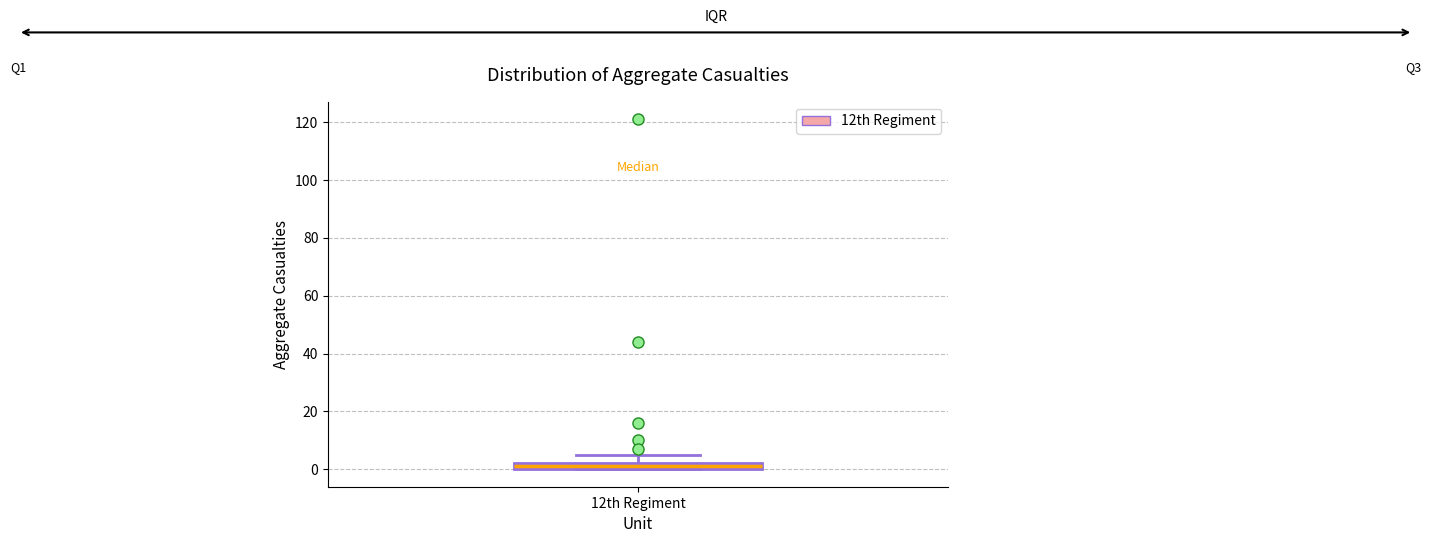

Where does the upper whisker of the box for 12th Regiment end on the y-axis? The values are not printed on the chart, so give them approximately, as read against the axis.

6